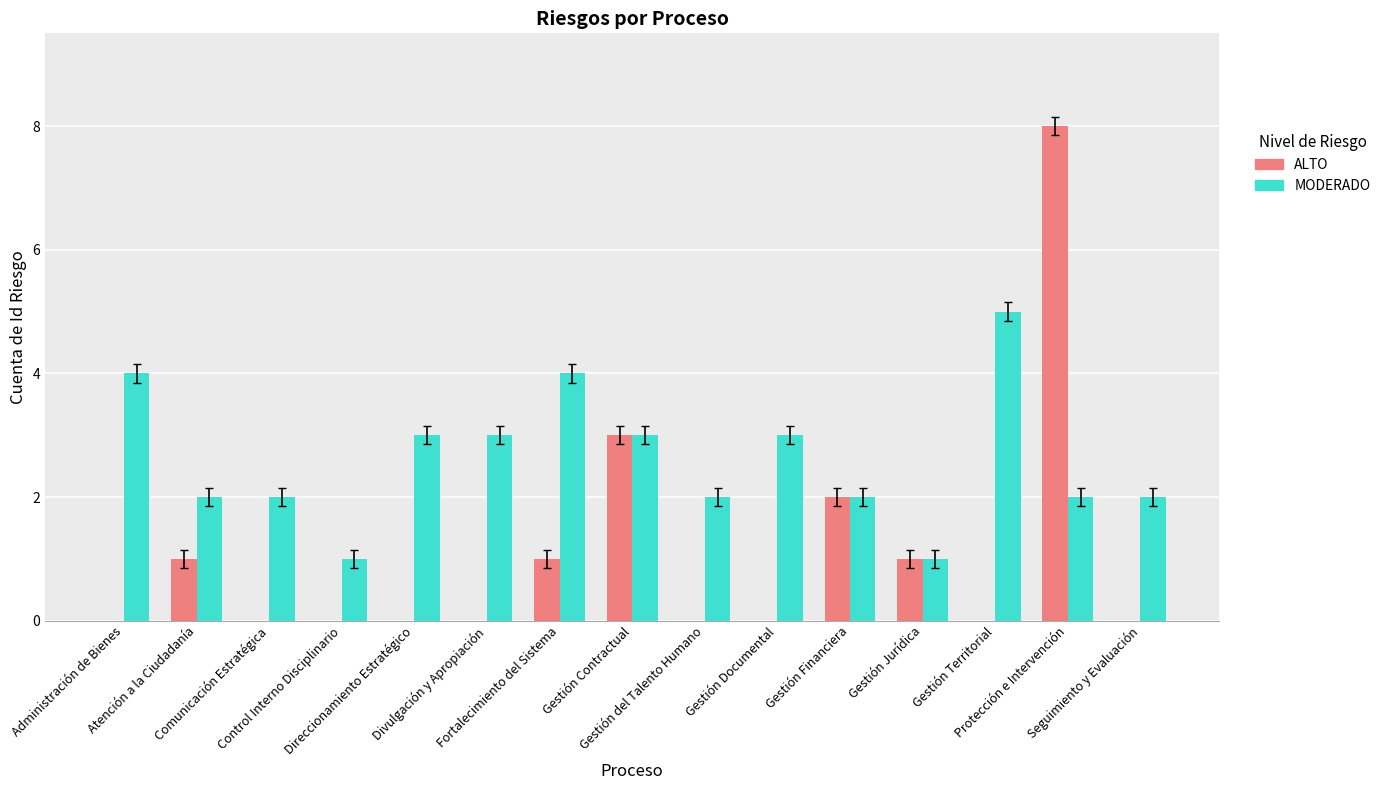

Are the bars grouped side by side (vs. stacked)?

Yes